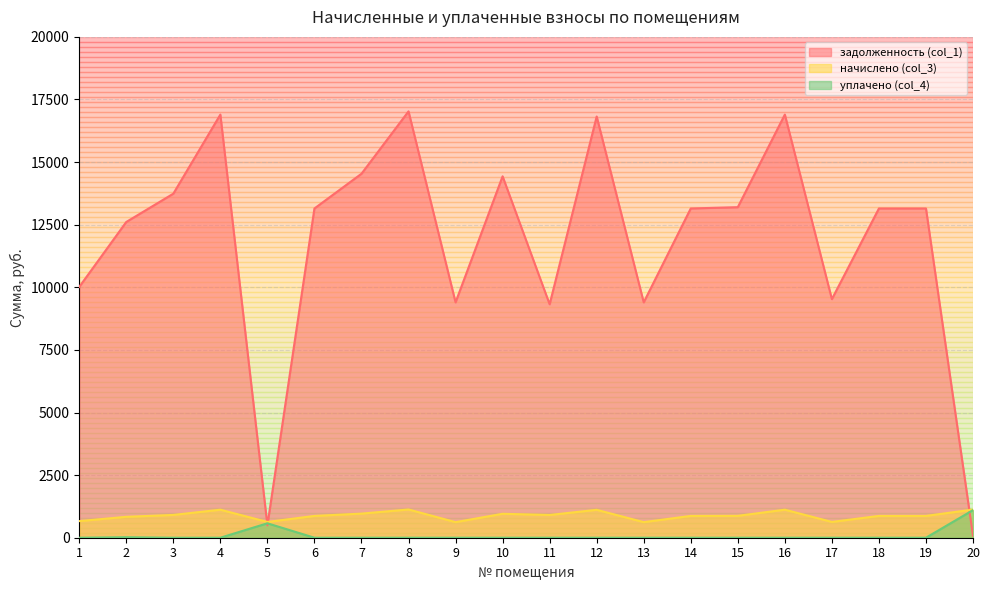

What is the sum of the начислено (col_3) values at 18 and 12?

1985.1